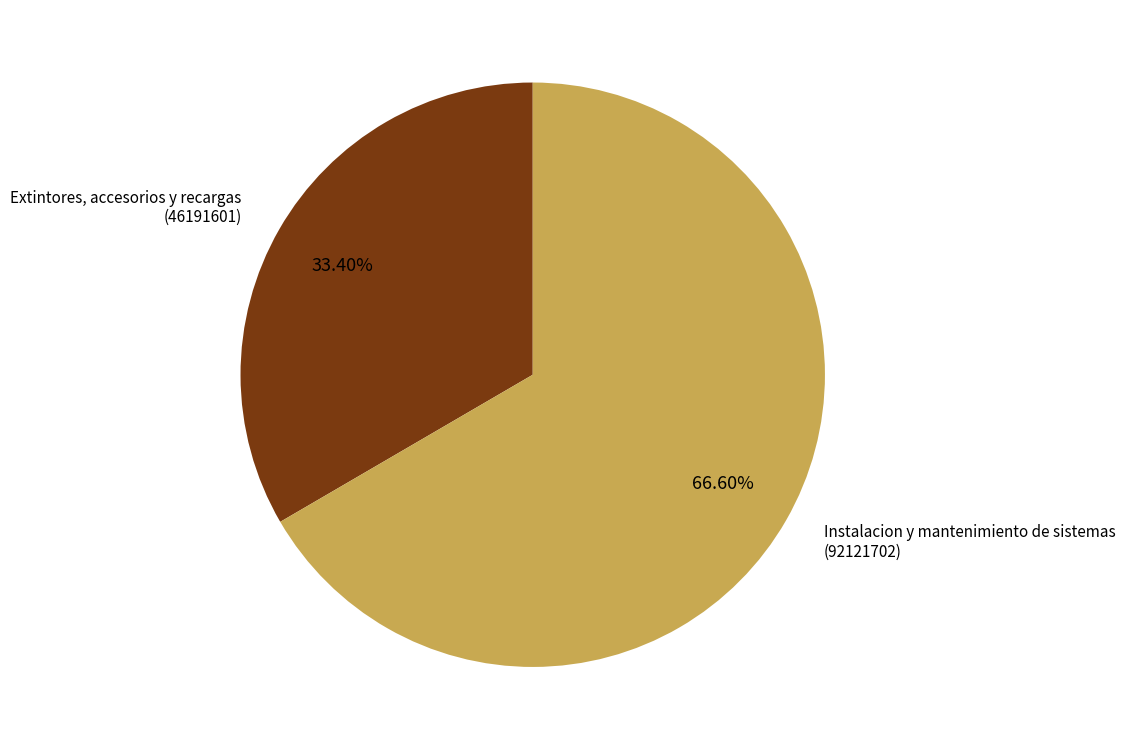

Is there any slice that represents more than half of the pie?

Yes